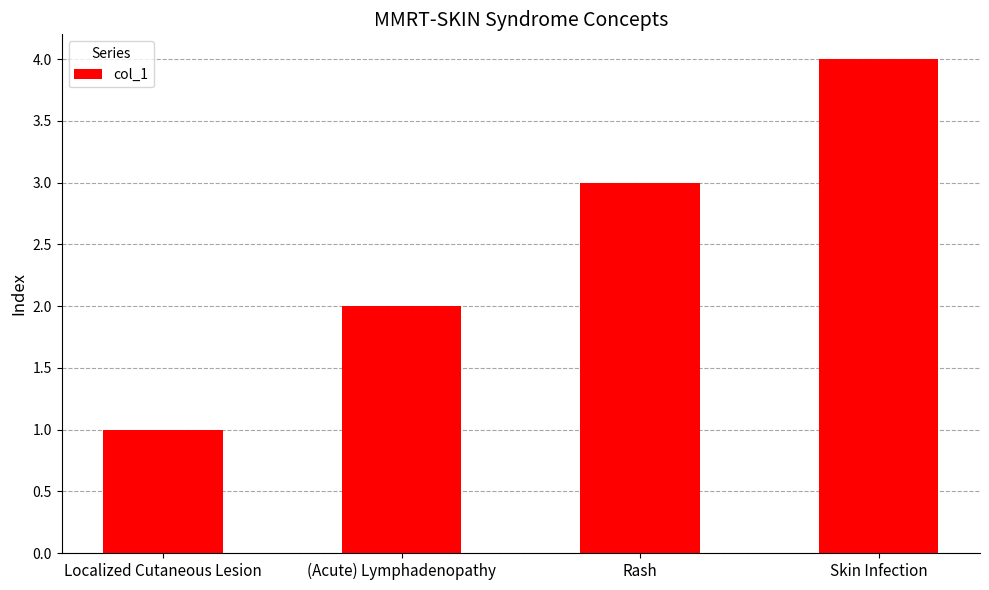

What is the difference between the values at (Acute) Lymphadenopathy and Localized Cutaneous Lesion?

1